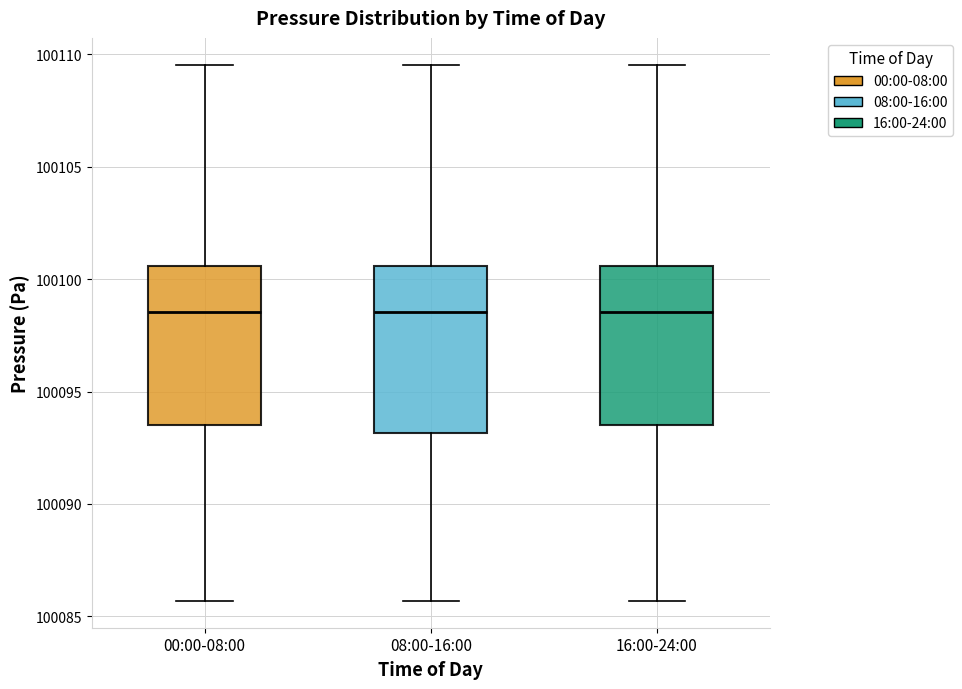

Where is the upper edge of the box for 08:00-16:00 on the y-axis? The values are not printed on the chart, so give them approximately, as read against the axis.

100100.5